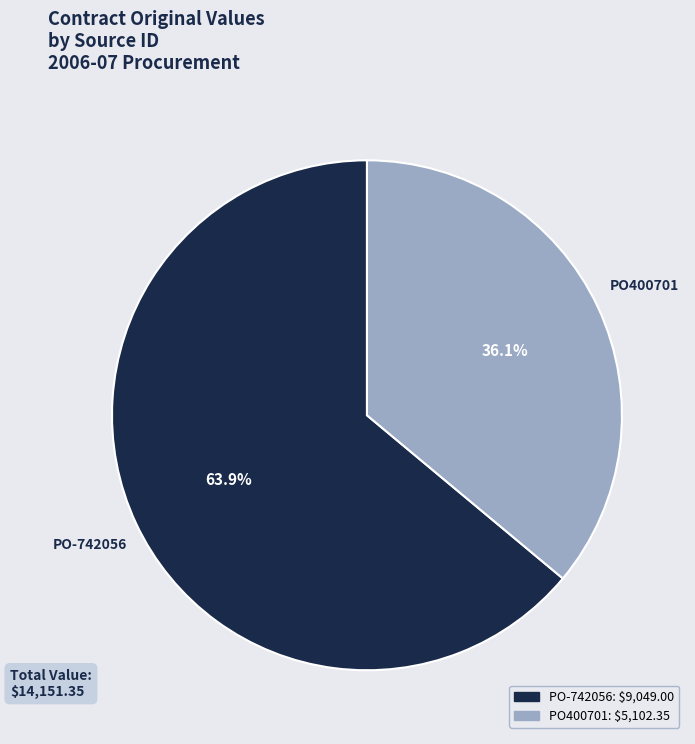

What percentage is the PO-742056 slice, to the nearest percent?

64%